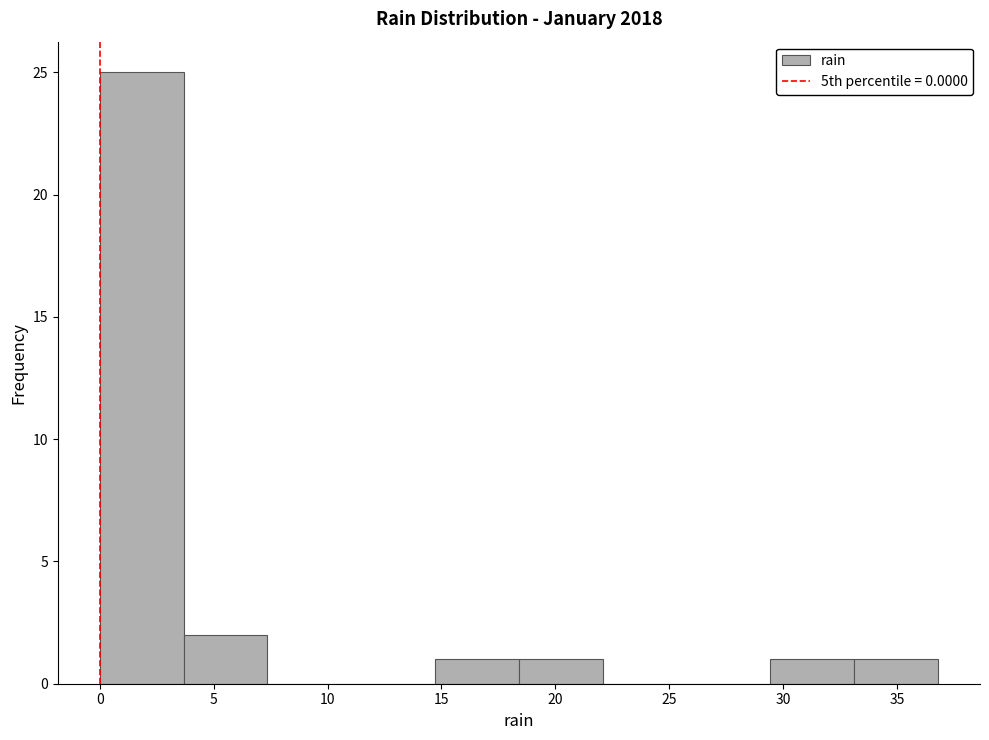

Reading left to right, transcribe this chart: for each bar, give the range it covers on the x-axis and its height. Neither the bar edges nor the heights are printed on the chart, so give them approximately, as read against the axes.

0.0 to 3.5: 25
3.5 to 7.5: 2
7.5 to 11.0: 0
11.0 to 14.5: 0
14.5 to 18.5: 1
18.5 to 22.0: 1
22.0 to 26.0: 0
26.0 to 29.5: 0
29.5 to 33.0: 1
33.0 to 37.0: 1